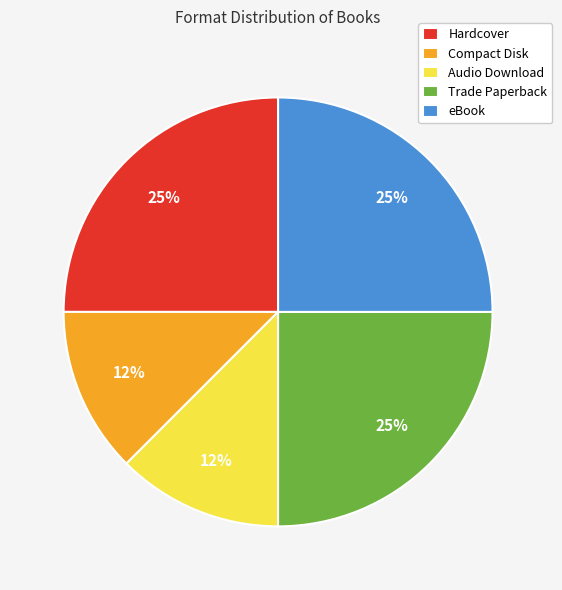

To the nearest percent, what is the average slice percentage?

20%